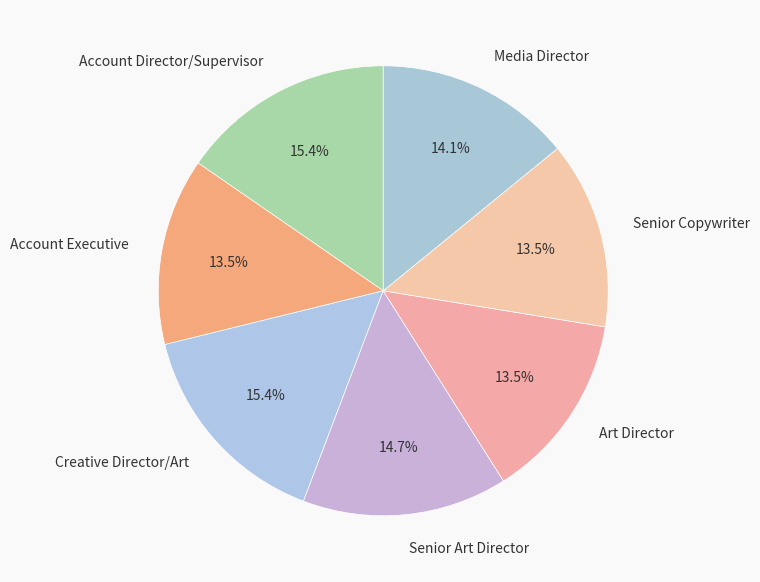

True or false: Creative Director/Art accounts for 15% of the total.

True